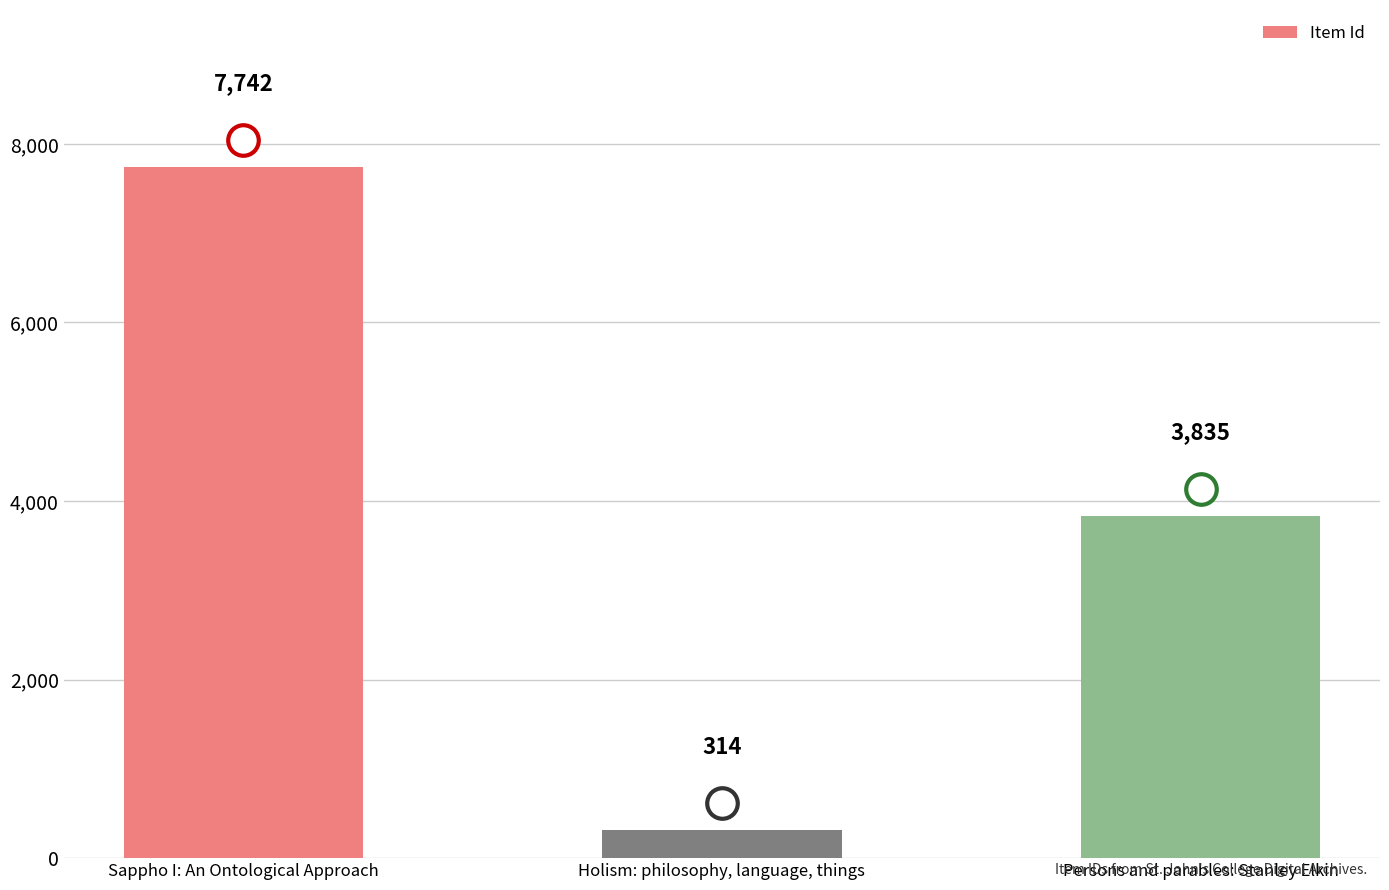

What is the change in value from Sappho I: An Ontological Approach to Holism: philosophy, language, things?

-7428